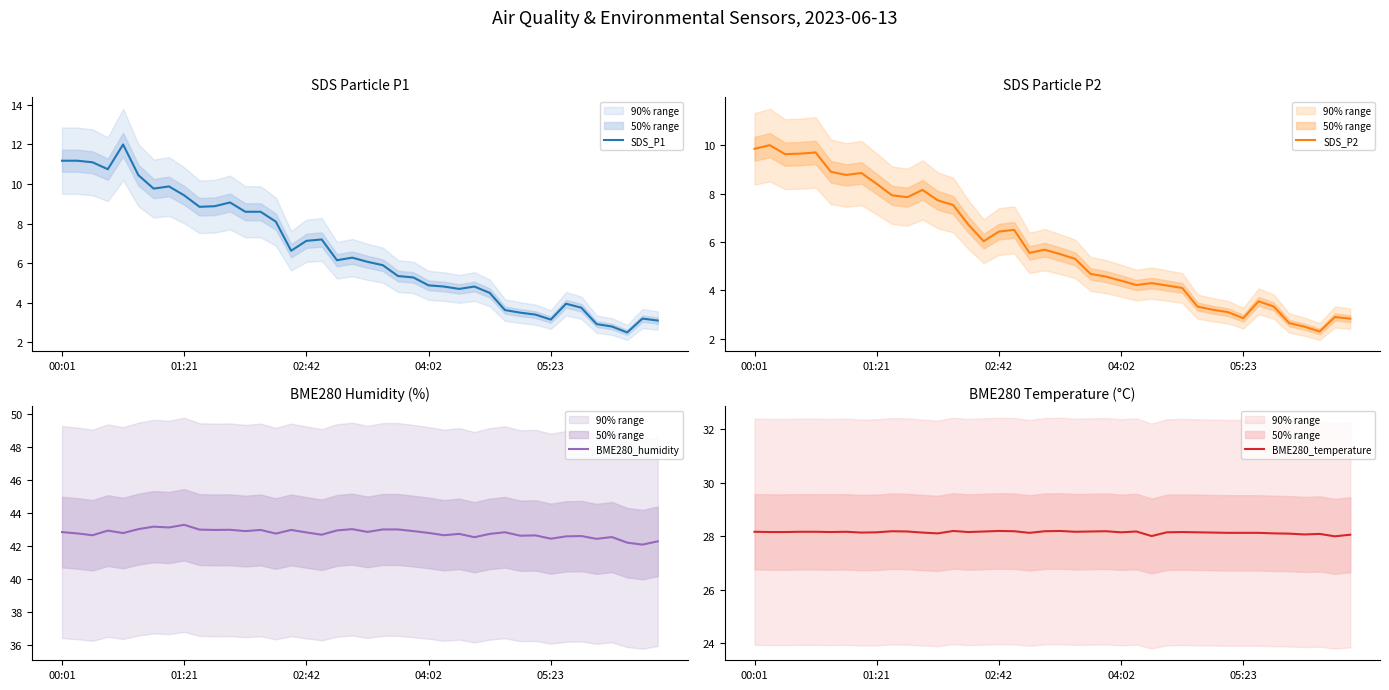

Reading left to right, transcribe all the data shown in this chart.

SDS_P1: 11.2	11.2	11.1	10.8	12.0	10.4	9.8	9.9	9.4	8.8	8.9	9.1	8.6	8.6	8.1	6.6	7.1	7.2	6.2	6.3	6.1	5.9	5.3	5.3	4.9	4.8	4.7	4.8	4.5	3.6	3.5	3.4	3.1	4.0	3.8	2.9	2.8	2.5	3.2	3.1
SDS_P2: 9.8	10.0	9.6	9.7	9.7	8.9	8.8	8.8	8.4	7.9	7.8	8.2	7.7	7.5	6.7	6.0	6.4	6.5	5.5	5.7	5.5	5.3	4.7	4.6	4.4	4.2	4.3	4.2	4.1	3.3	3.2	3.1	2.9	3.5	3.3	2.6	2.5	2.3	2.9	2.8
BME280_humidity: 42.8	42.8	42.6	42.9	42.8	43.0	43.2	43.1	43.3	43.0	43.0	43.0	42.9	43.0	42.7	43.0	42.8	42.7	42.9	43.0	42.8	43.0	43.0	42.9	42.8	42.6	42.7	42.5	42.7	42.8	42.6	42.6	42.4	42.6	42.6	42.4	42.5	42.2	42.1	42.3
BME280_temperature: 28.2	28.1	28.1	28.2	28.2	28.1	28.2	28.1	28.1	28.2	28.2	28.1	28.1	28.2	28.1	28.2	28.2	28.2	28.1	28.2	28.2	28.2	28.2	28.2	28.1	28.2	28.0	28.1	28.1	28.1	28.1	28.1	28.1	28.1	28.1	28.1	28.1	28.1	28.0	28.1